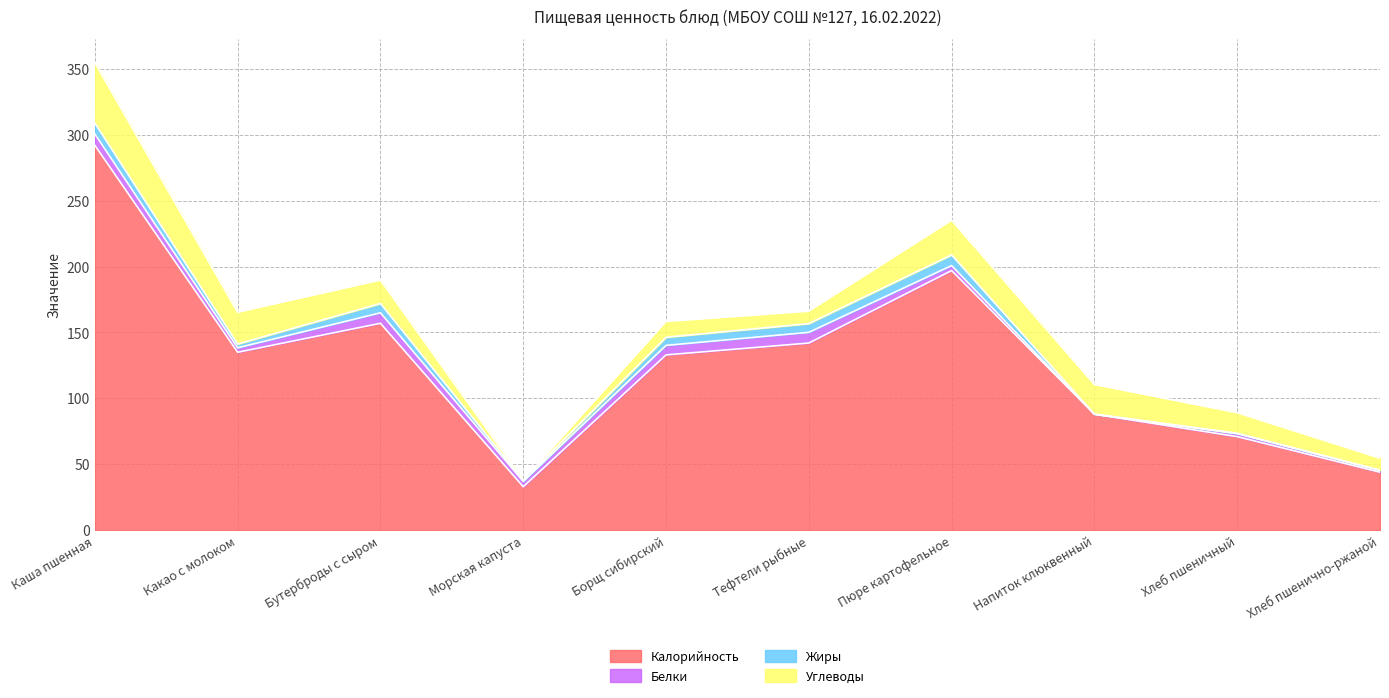

What is the difference between the Углеводы values at Морская капуста and Хлеб пшенично-ржаной?

9.0